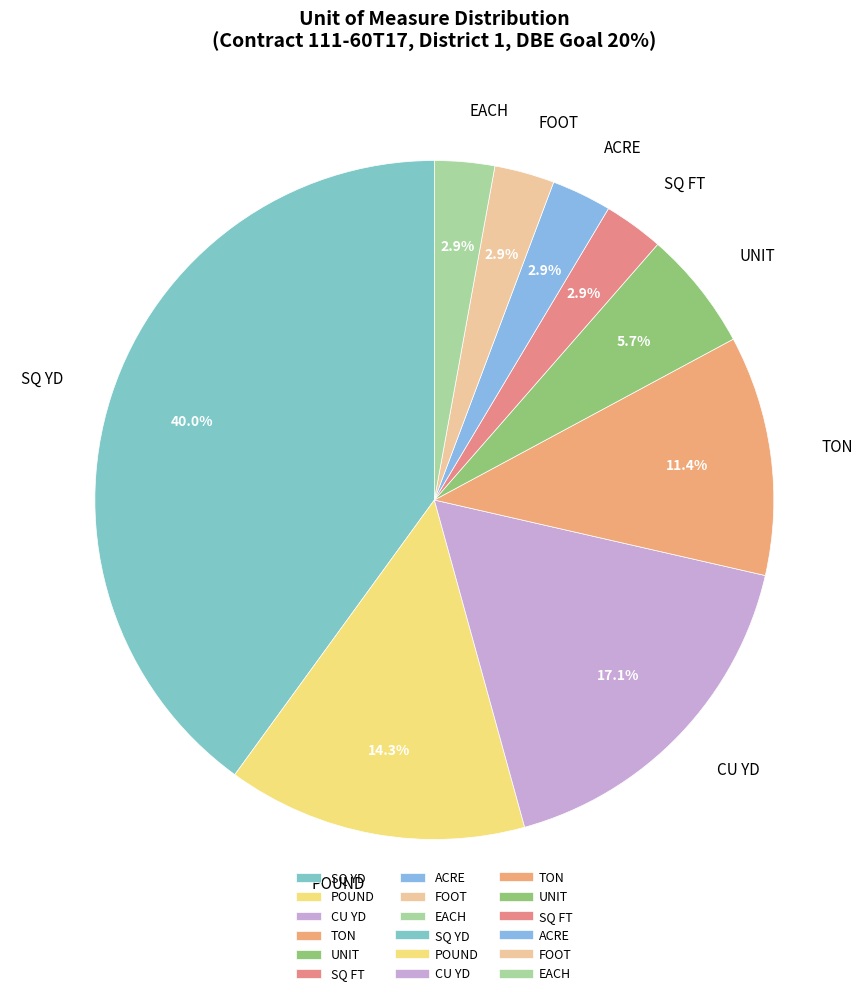

Approximately how many times larger is the value at EACH compared to ACRE?

1.0